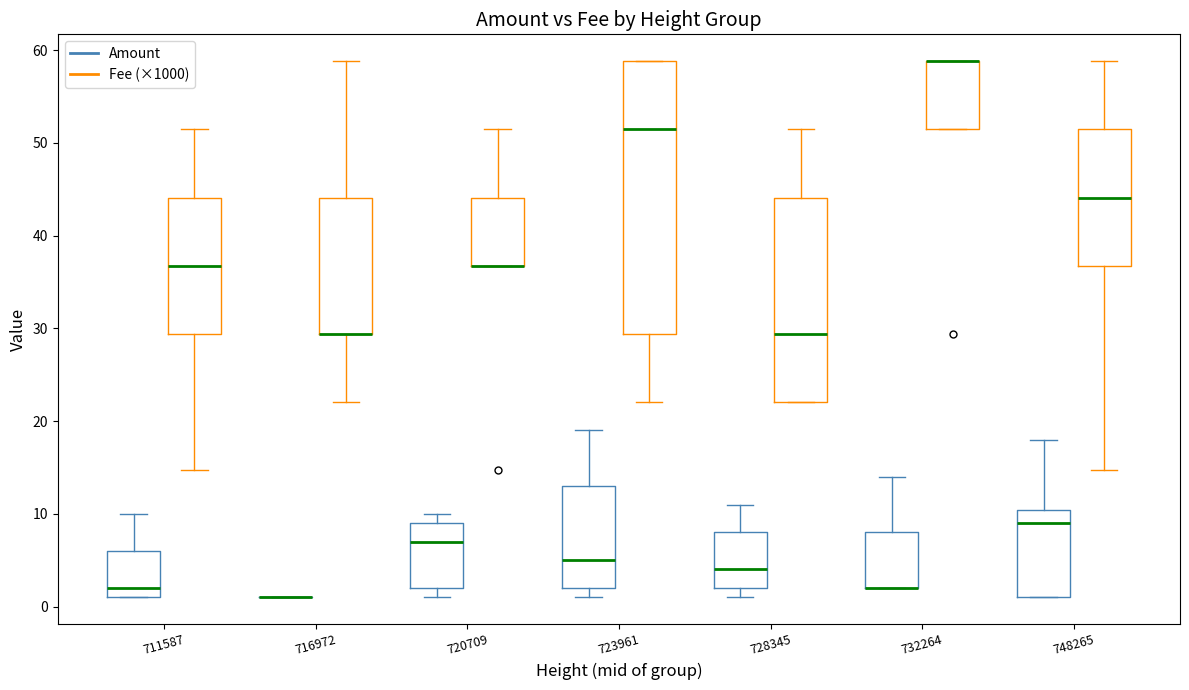

Reading left to right, read every box against the y-axis: the position of its median line, the range the box covers, and the ends of its whiskers. The values are not printed on the chart, so give them approximately, as read against the axis.

711587 (Amount): median 2, box 1 to 6, whiskers 1 to 10
711587 (Fee (×1000)): median 37, box 29 to 44, whiskers 15 to 51
716972 (Amount): box collapsed to a line at 1, whiskers 1 to 1
716972 (Fee (×1000)): median 29 (drawn on the box's lower edge), box 29 to 44, whiskers 22 to 59
720709 (Amount): median 7, box 2 to 9, whiskers 1 to 10
720709 (Fee (×1000)): median 37 (drawn on the box's lower edge), box 37 to 44, whiskers 37 to 51
723961 (Amount): median 5, box 2 to 13, whiskers 1 to 19
723961 (Fee (×1000)): median 51, box 29 to 59, whiskers 22 to 59
728345 (Amount): median 4, box 2 to 8, whiskers 1 to 11
728345 (Fee (×1000)): median 29, box 22 to 44, whiskers 22 to 51
732264 (Amount): median 2 (drawn on the box's lower edge), box 2 to 8, whiskers 2 to 14
732264 (Fee (×1000)): median 59 (drawn on the box's upper edge), box 51 to 59, whiskers 51 to 59
748265 (Amount): median 9, box 1 to 10, whiskers 1 to 18
748265 (Fee (×1000)): median 44, box 37 to 51, whiskers 15 to 59